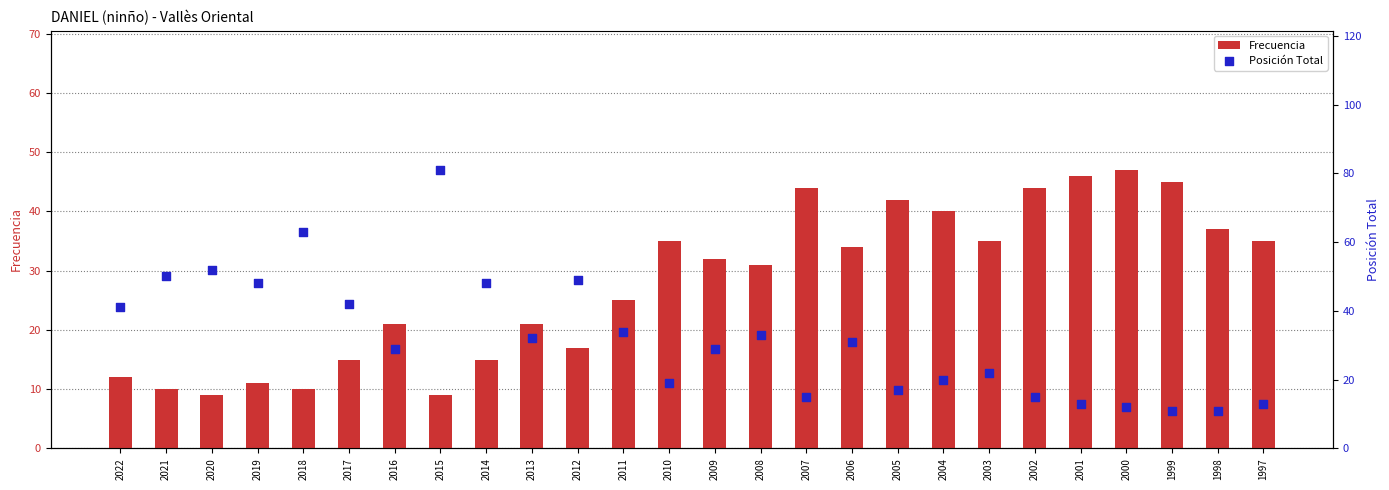

What are all the series names shown in the legend?

Frecuencia, Posición Total